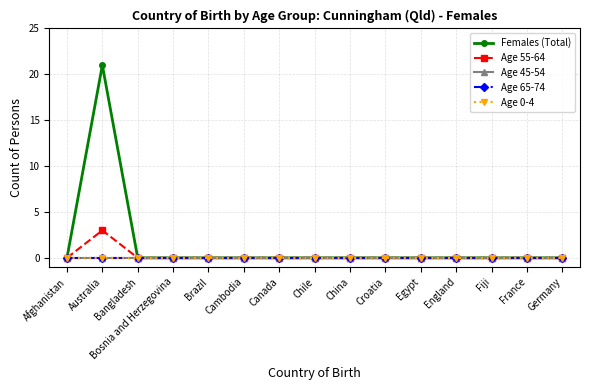

Which series has the largest range (max minus min)?

Females (Total)